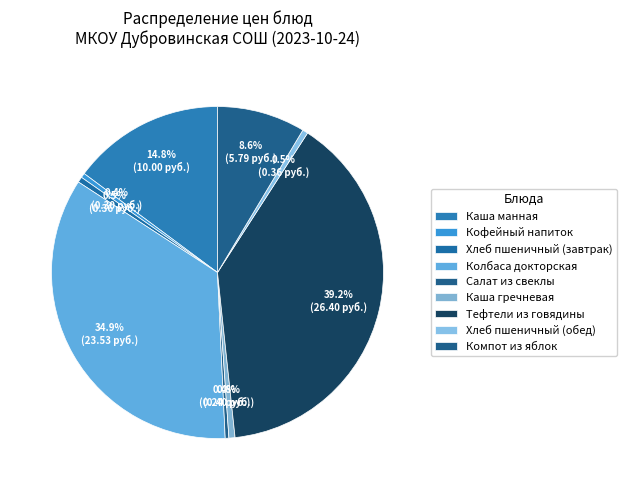

How many segments does this pie chart have?

9